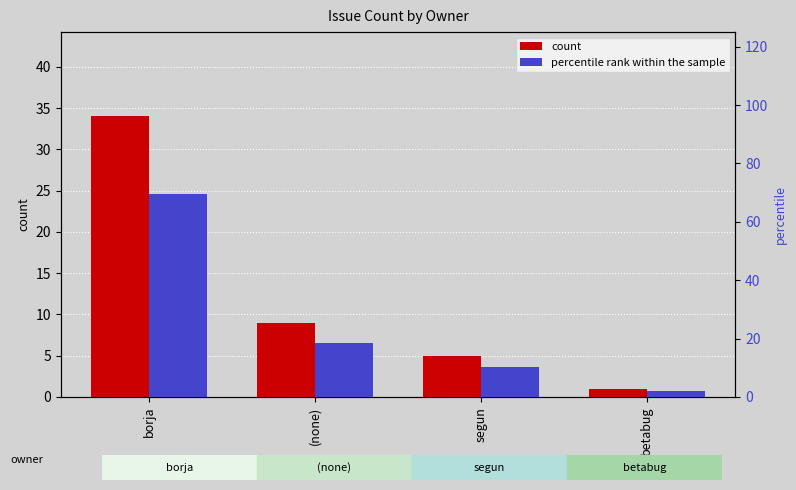

Reading right to left, transcribe all the data shown in this chart.

count: 1.0	5.0	9.0	34.0
percentile rank within the sample: 2.0	10.2	18.4	69.4